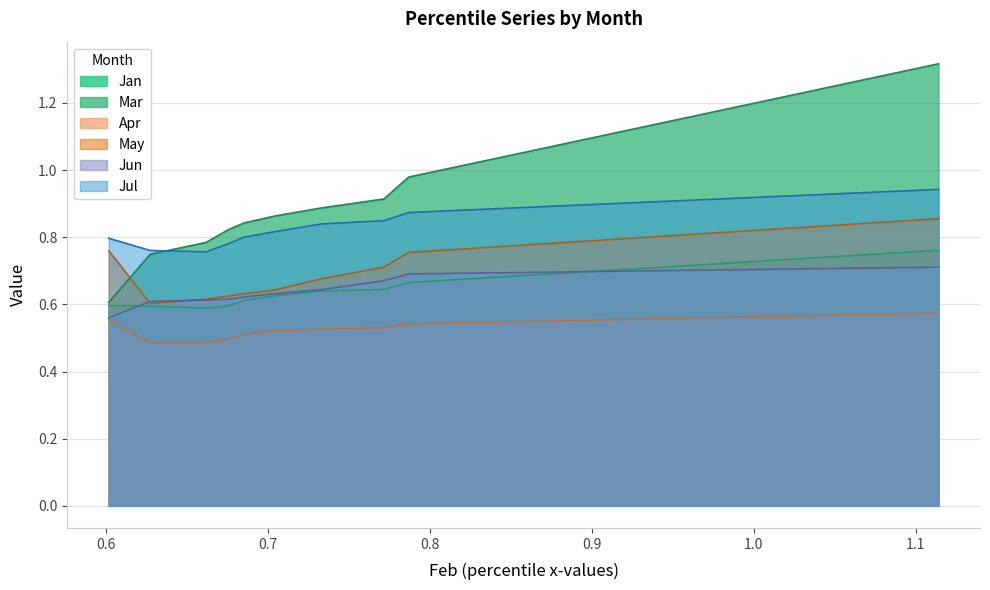

Between pct25 and pct95, which is larger?

pct95